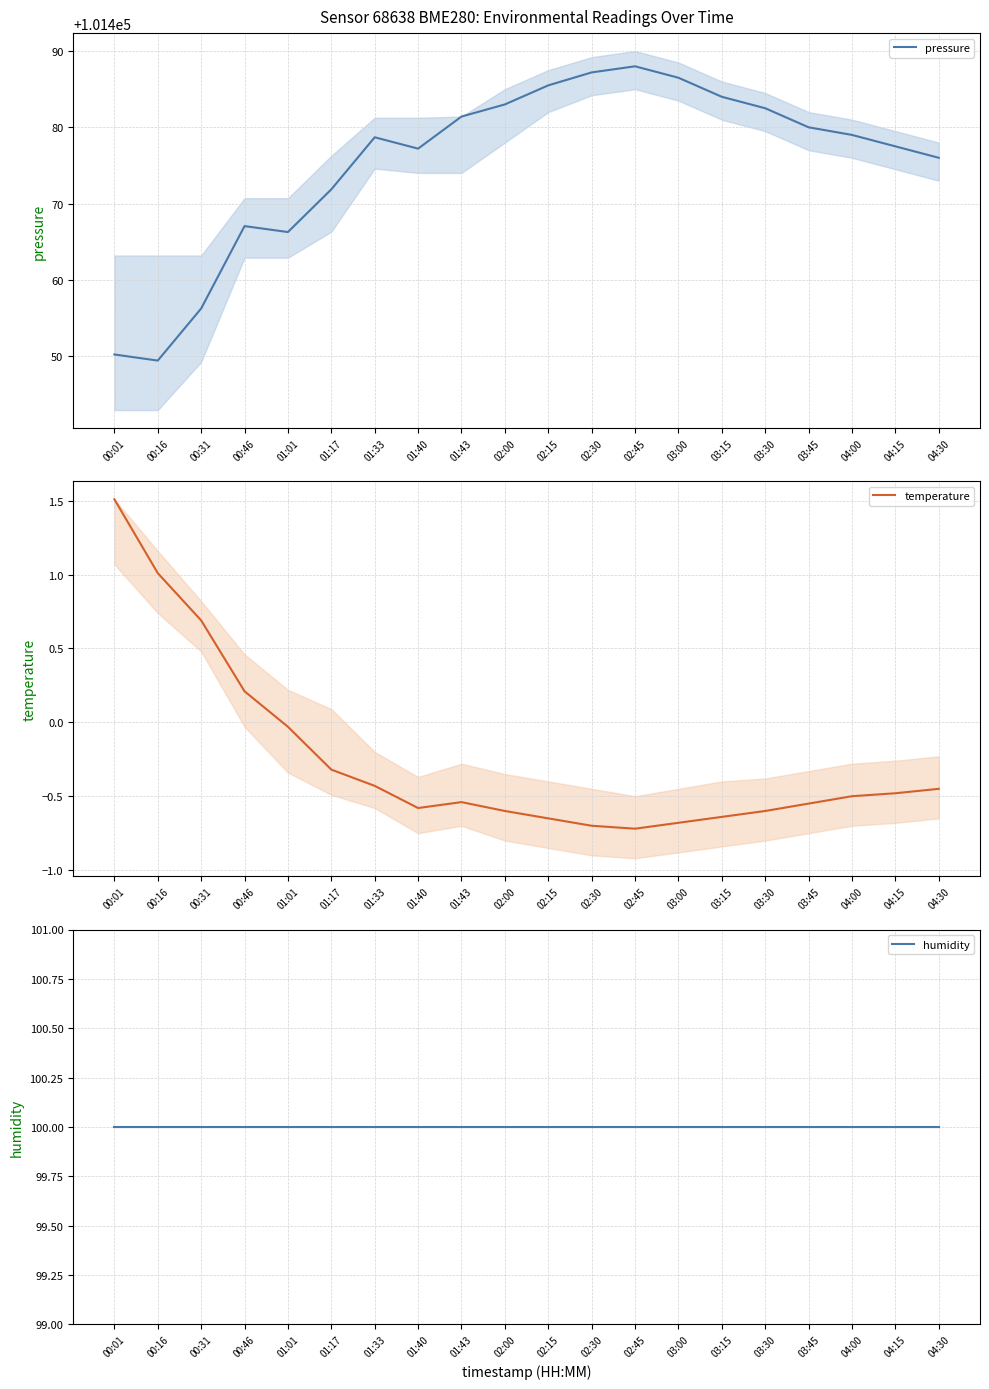

Does the chart have visible grid lines?

Yes